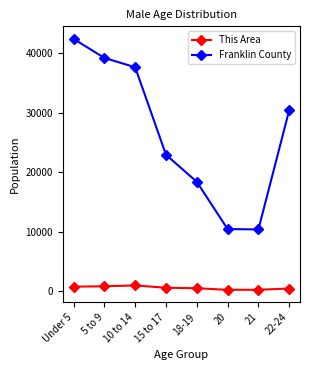

How many distinct data groups are displayed?

2